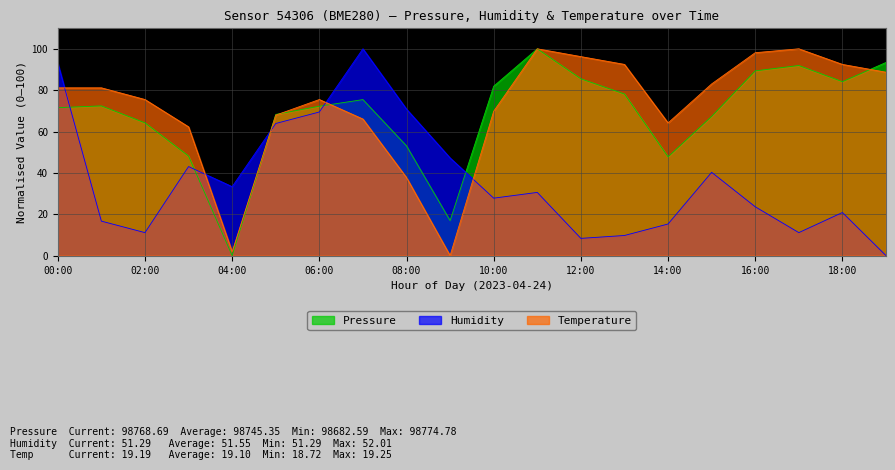

How many values in Humidity are above zero?

19